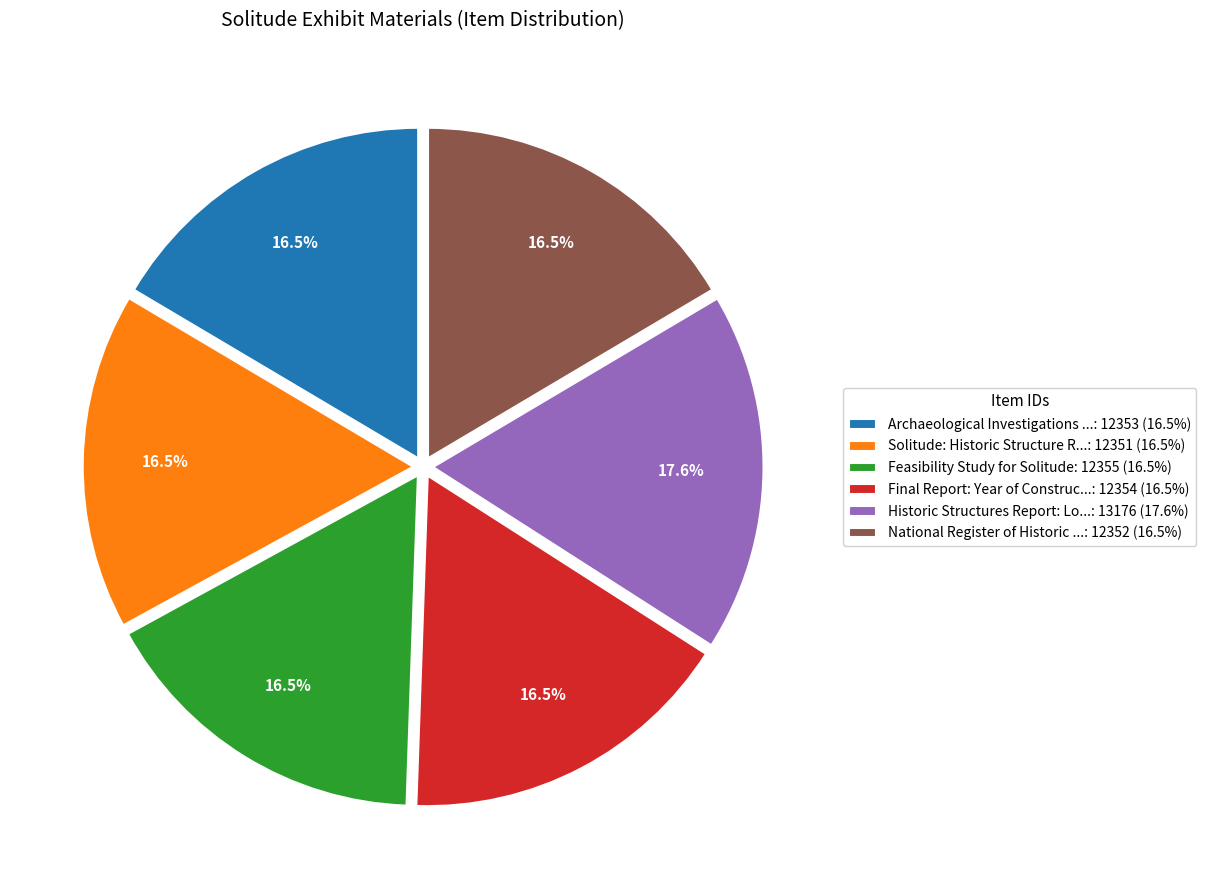

Which category has the biggest portion of the pie?

Historic Structures Report: Lo...: 13176 (17.6%)